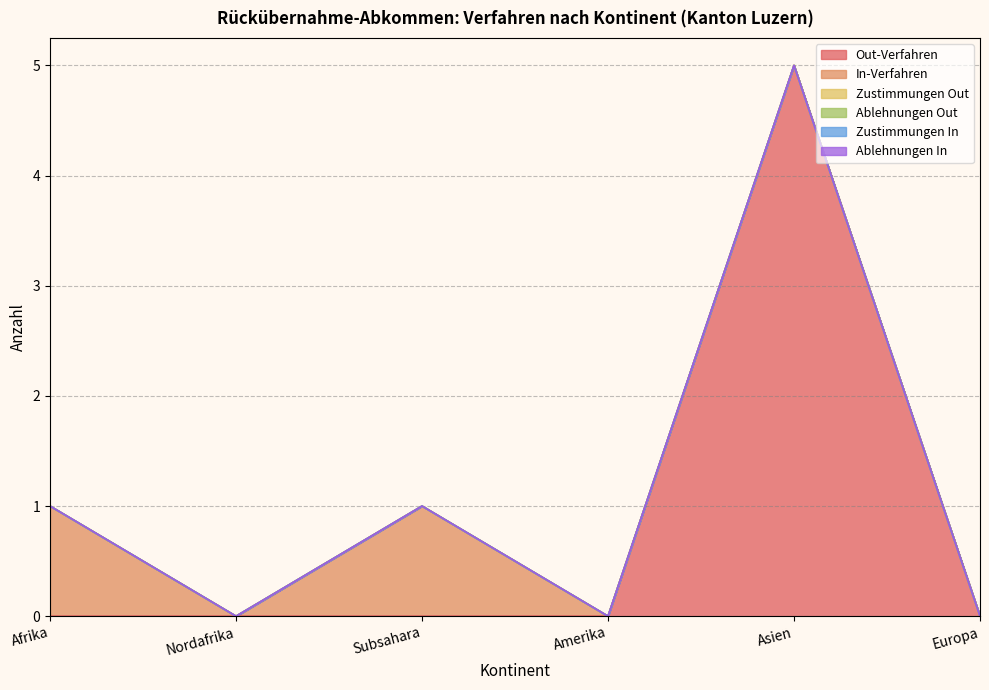

At which category is the sum across all series the highest?

Asien